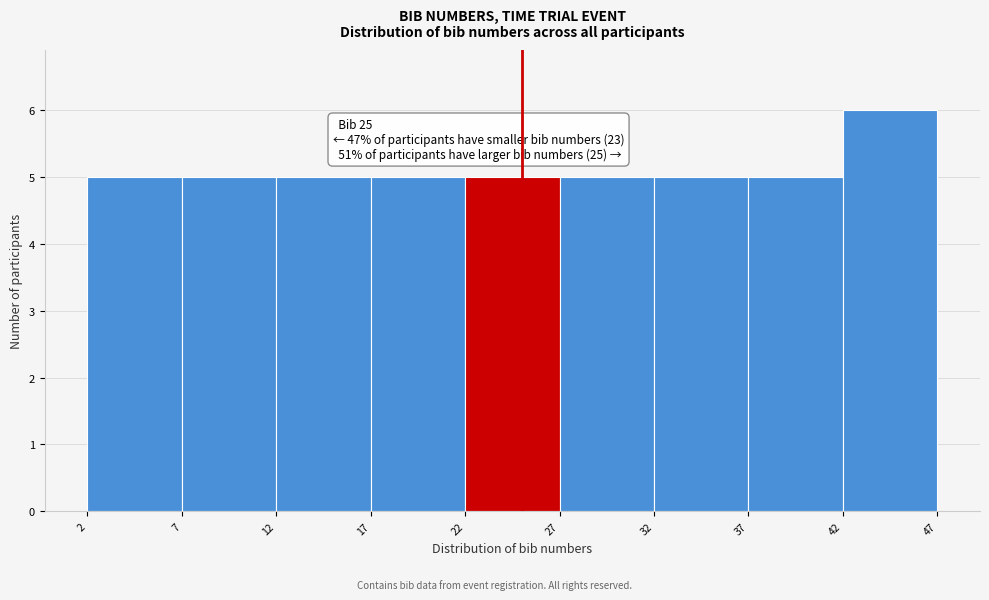

Which range on the x-axis has the tallest bar?

42 to 47